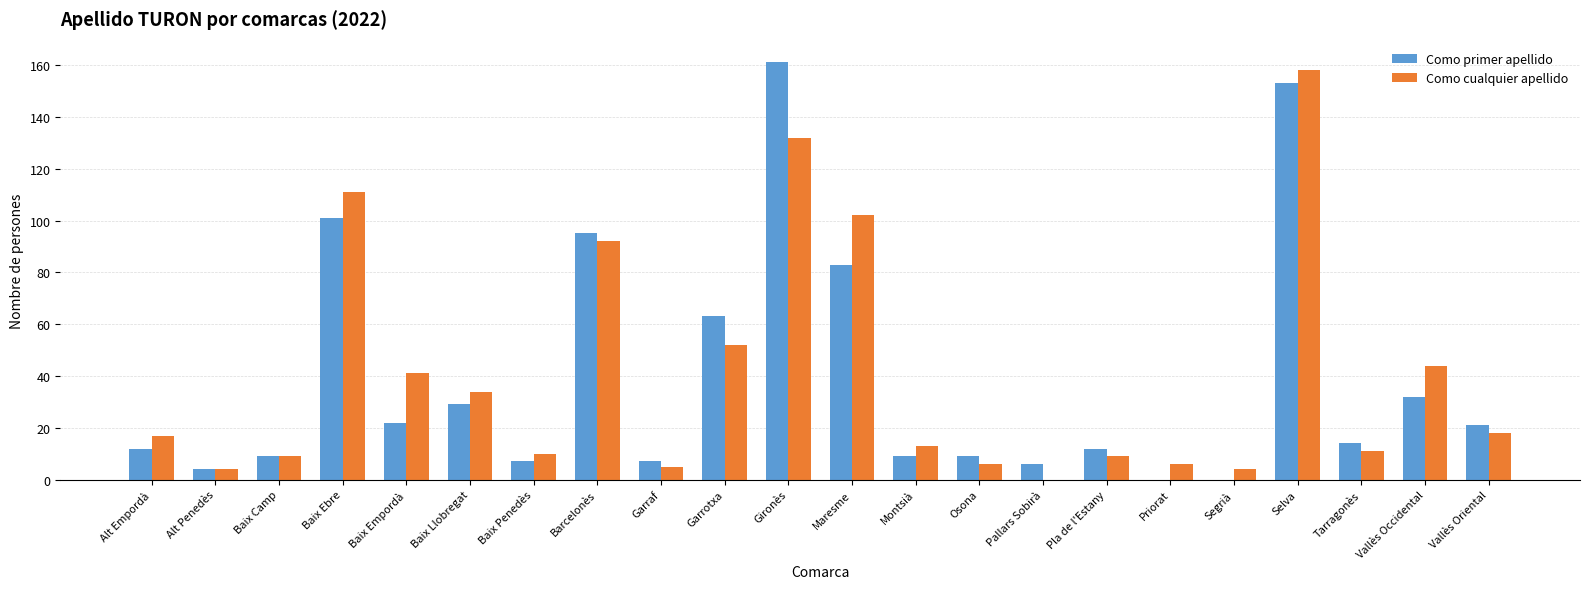

True or false: Como cualquier apellido has a value of 5 at Garraf.

True